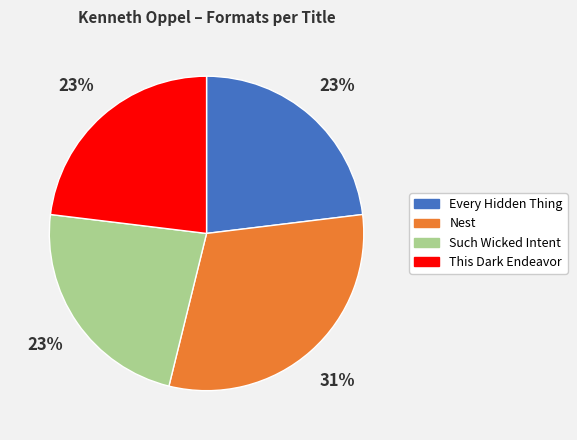

What percentage is the Every Hidden Thing slice, to the nearest percent?

23%